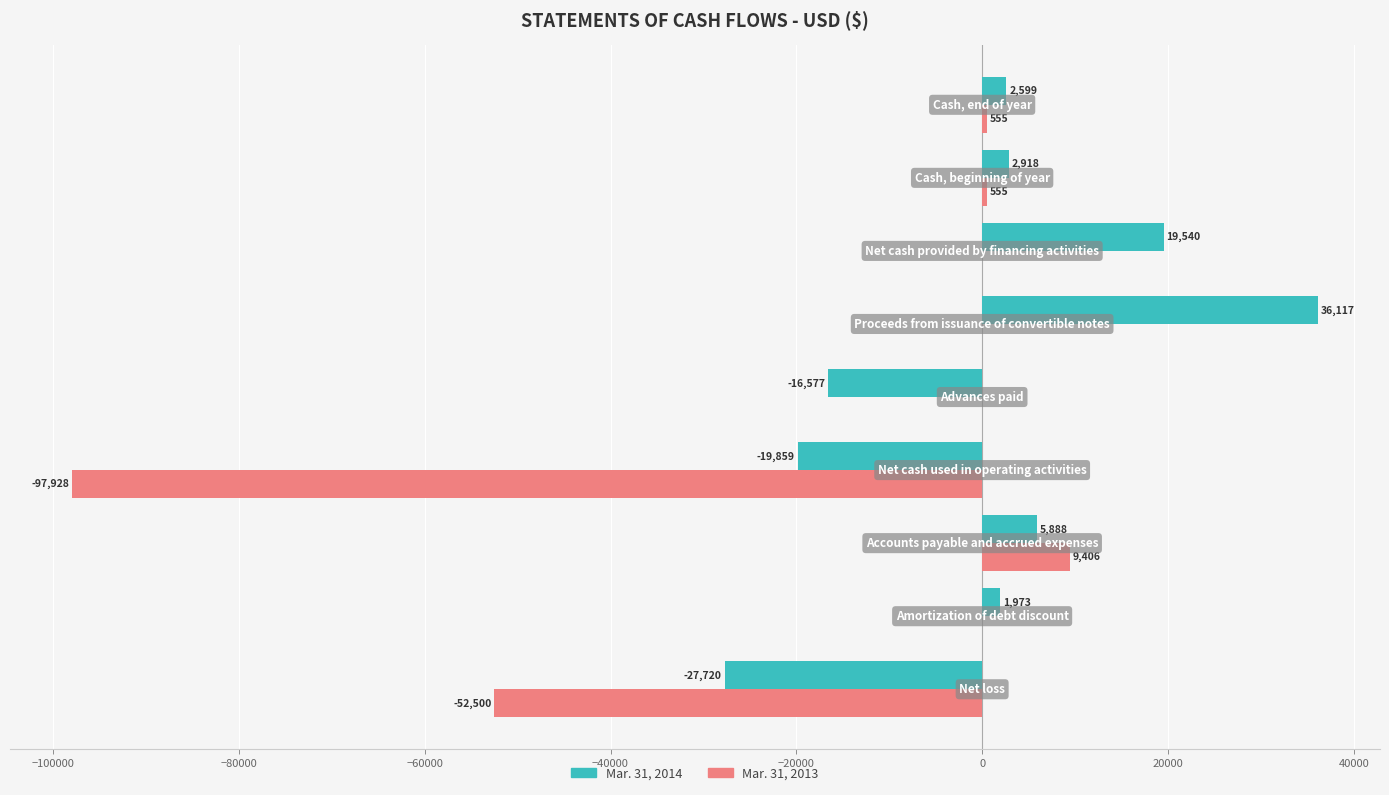

What is the greatest value displayed?

36117